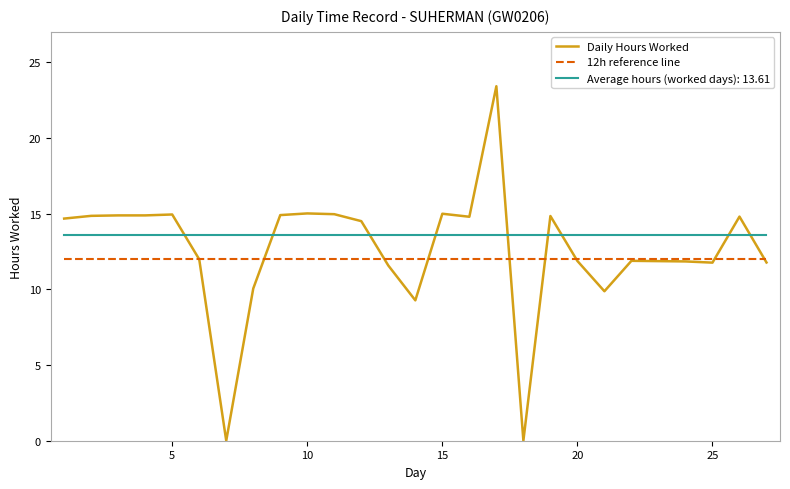

Does the chart display data point markers on the line(s)?

No